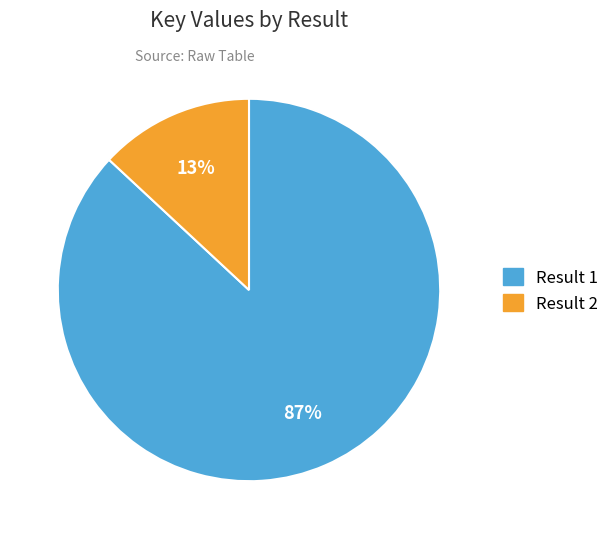

Combined, do Result 2 and Result 1 account for over 50%?

Yes